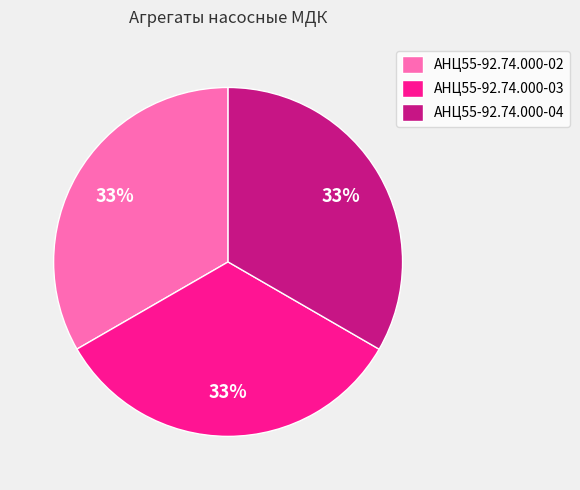

What percentage is the АНЦ55-92.74.000-04 slice, to the nearest percent?

33%